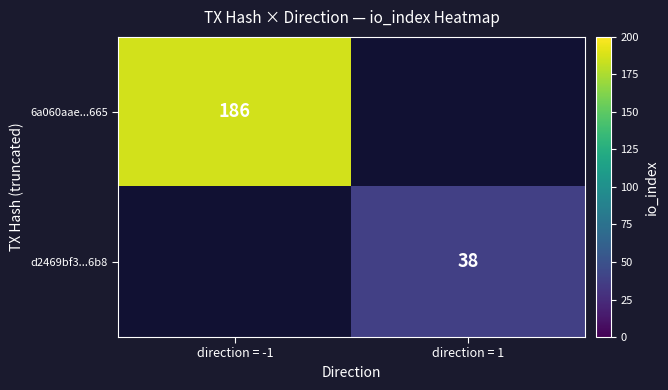

The 6a060aae...665 series shows 186 at direction = -1. True or false?

True